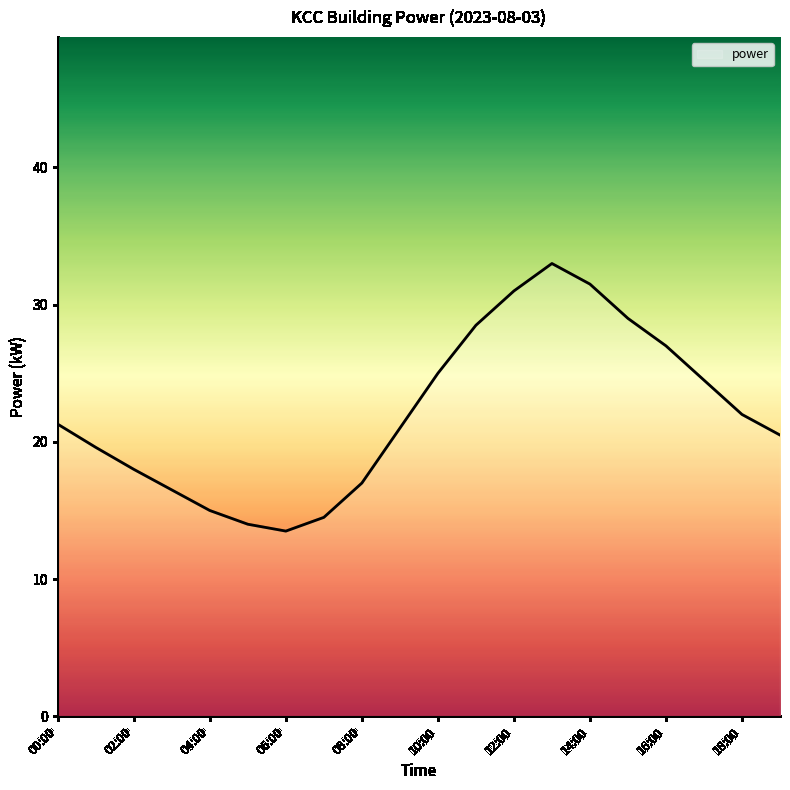

What is the minimum value shown in the chart?

13.5